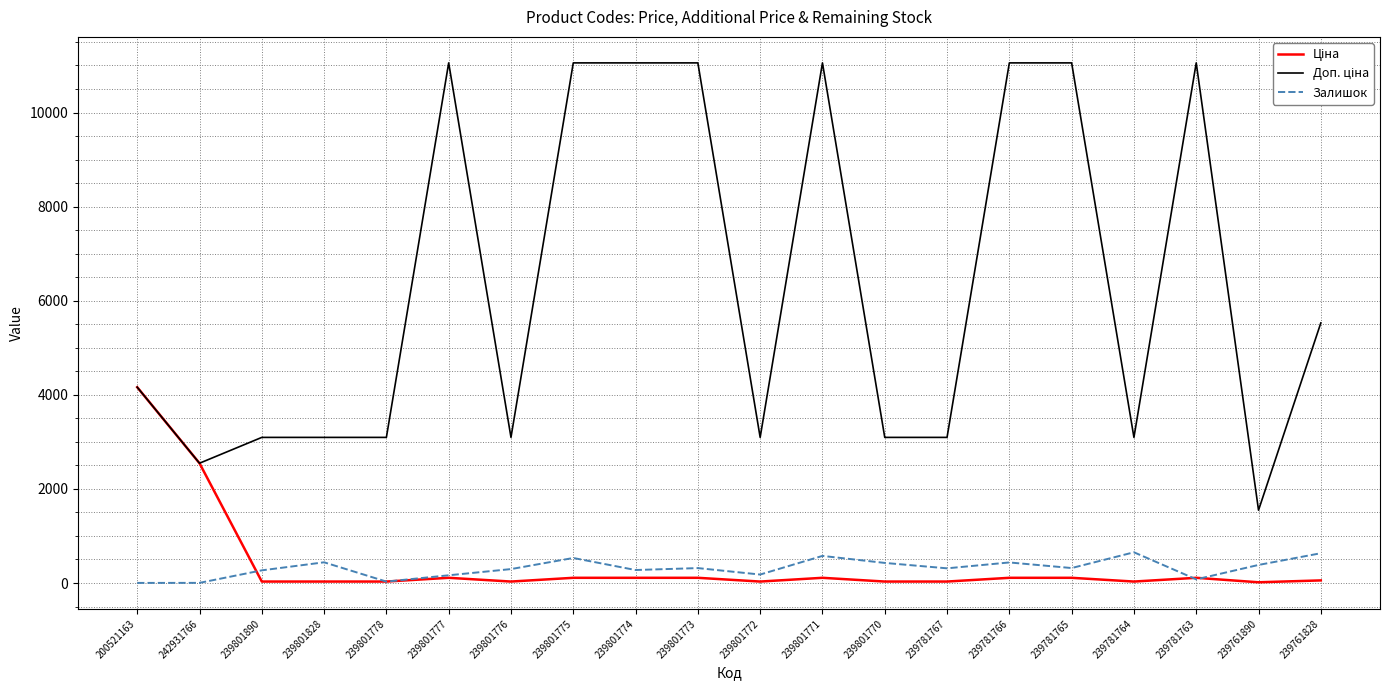

What is the greatest value displayed?

11055.0